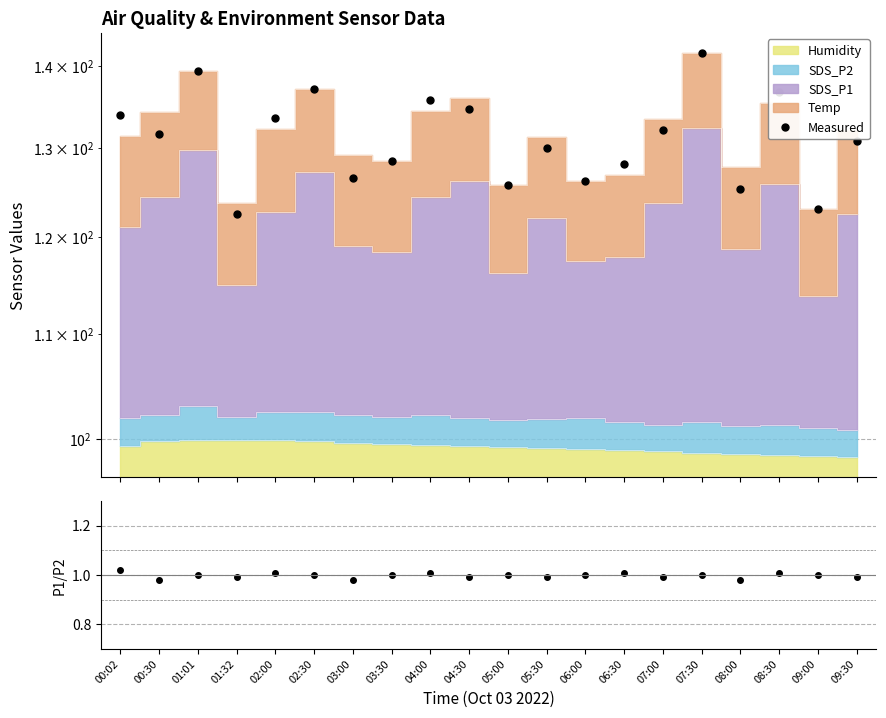

The Measured series shows 123.1 at 09:00. True or false?

True